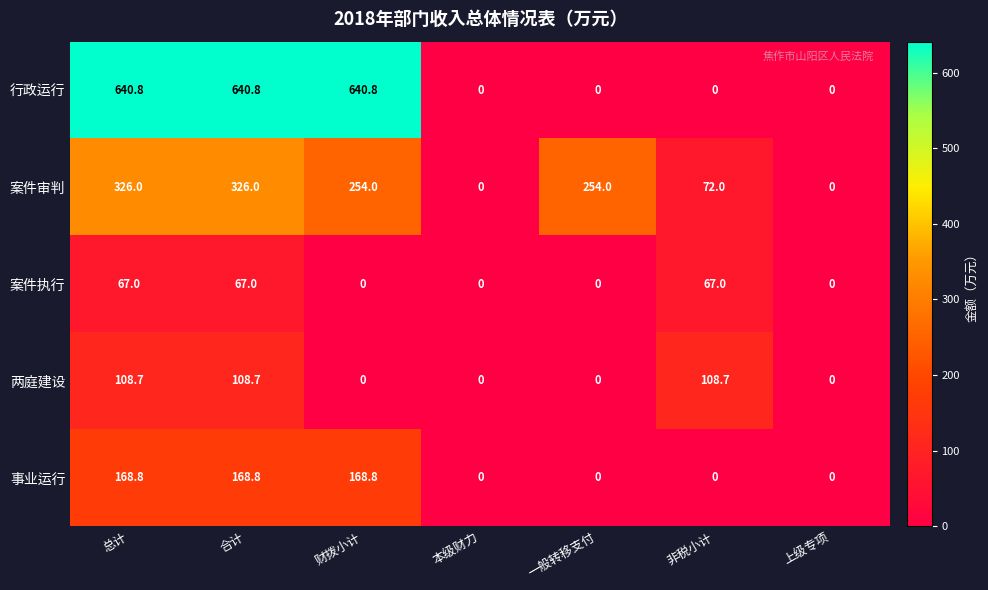

At how many categories does at least one series exceed 195?

4